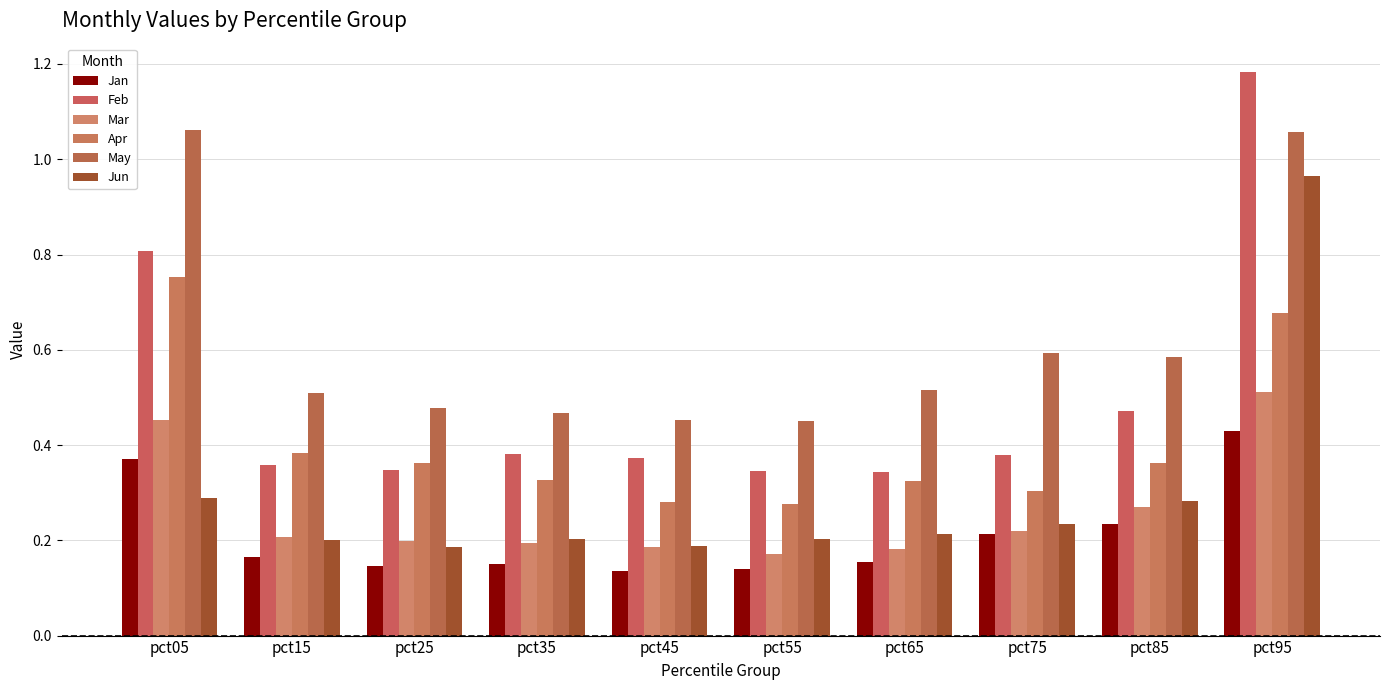

How many bars are there in total?

60